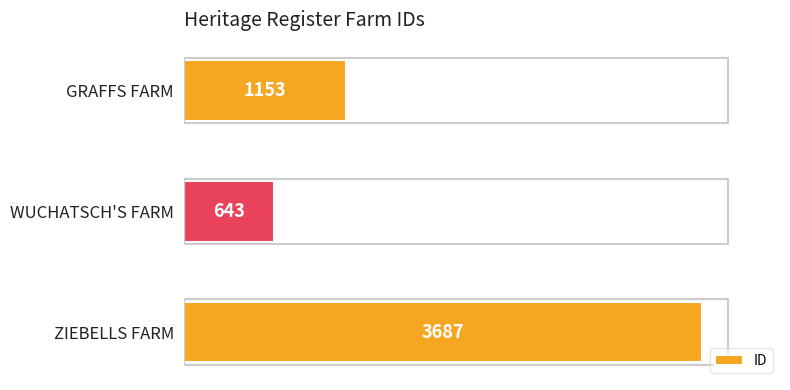

True or false: the data shows 237 at GRAFFS FARM.

False